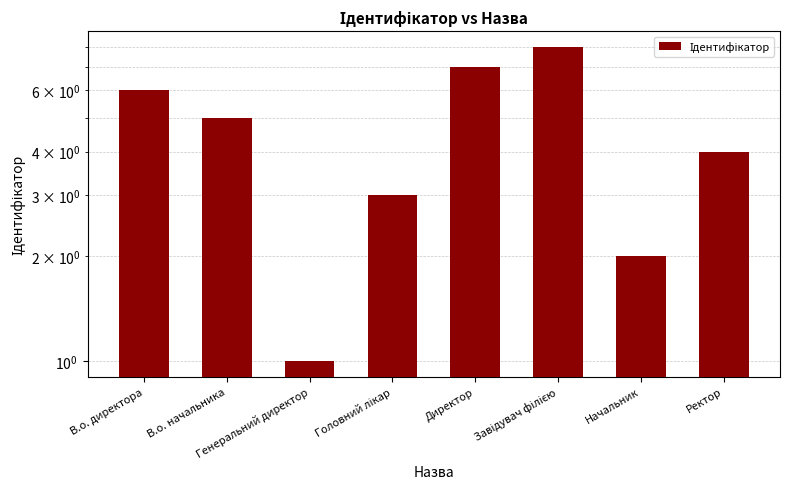

The chart shows a value of 0 at Генеральний директор. True or false?

False